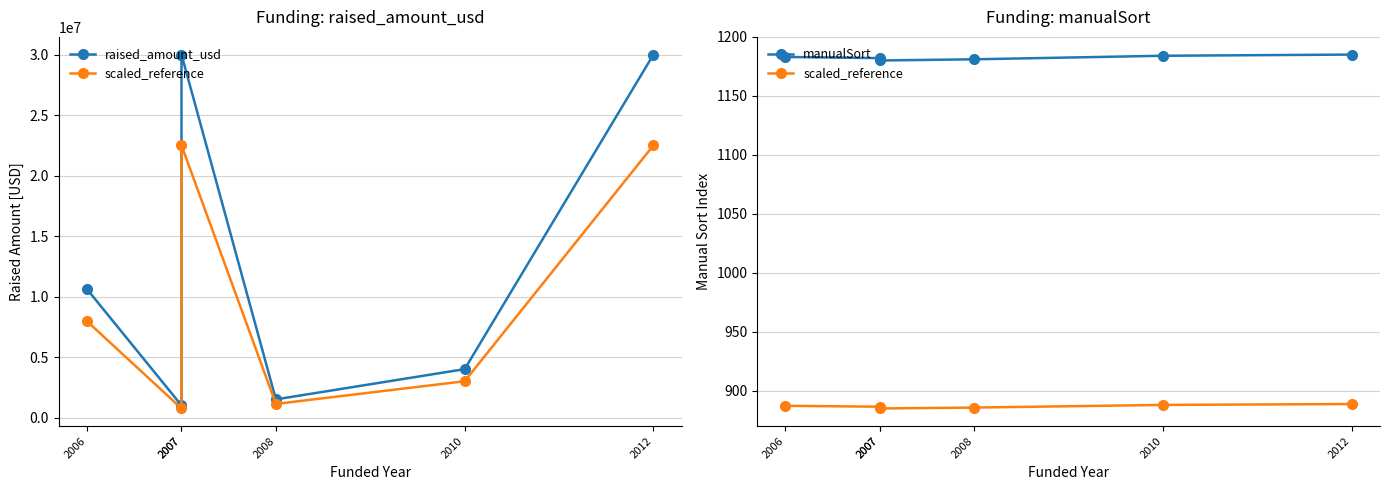

What is the approximate value of manualSort at 2007?

1180.0